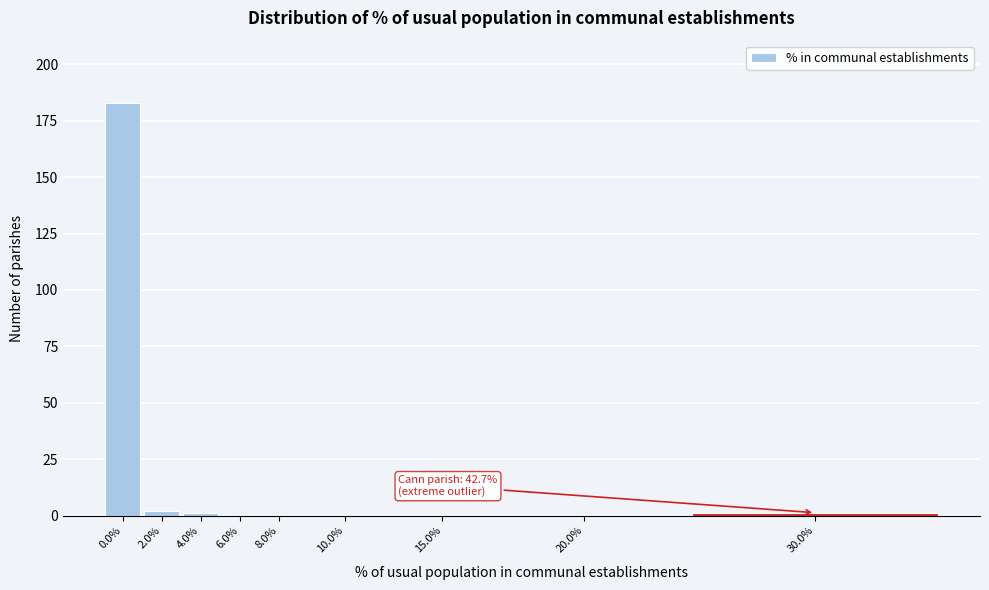

Reading left to right, transcribe all the data shown in this chart.

0.0%=183	2.0%=2	4.0%=1	6.0%=0	8.0%=0	10.0%=0	15.0%=0	20.0%=0	30.0%=1